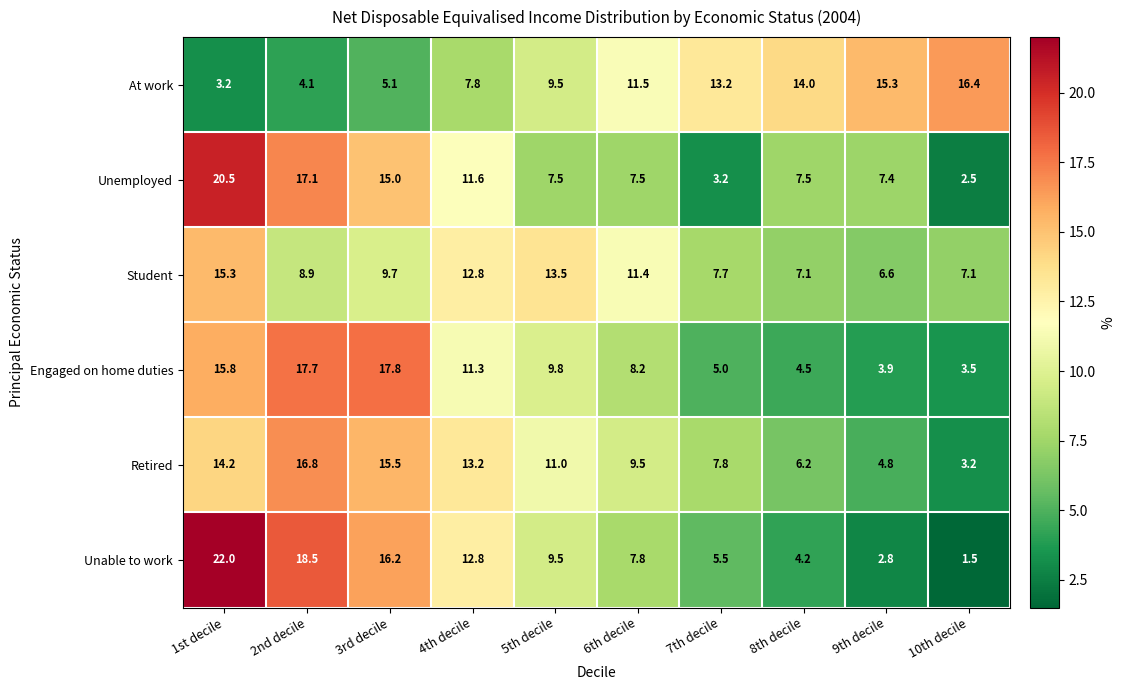

Is it true that Retired equals 11.0 at 5th decile?

True